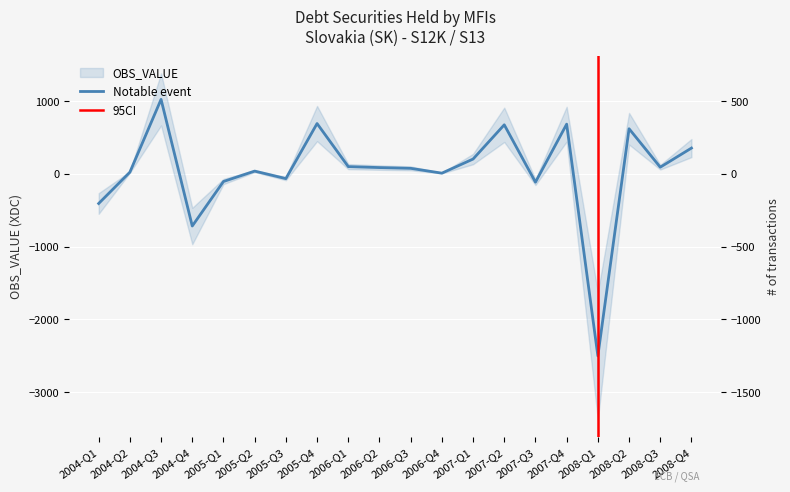

Is it true that the value at 2008-Q1 is -2500.8?

True